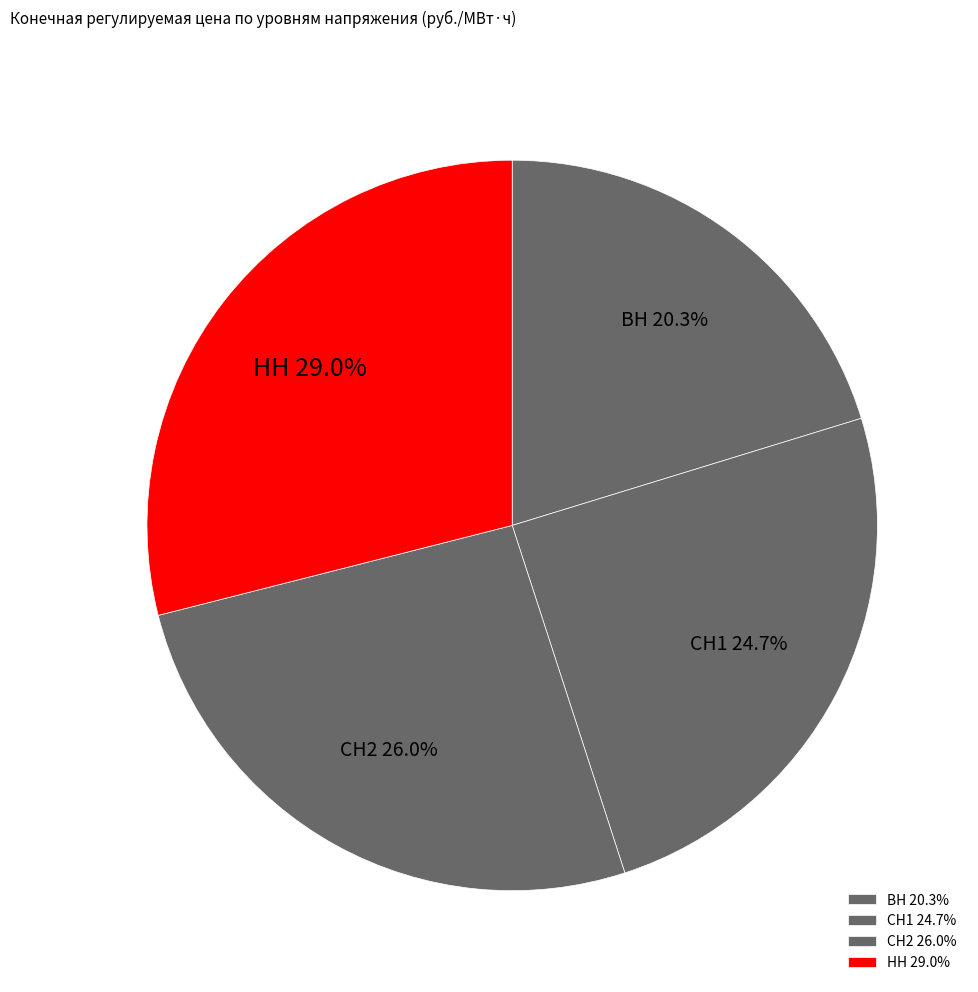

What percentage is the СН1 slice, to the nearest percent?

25%